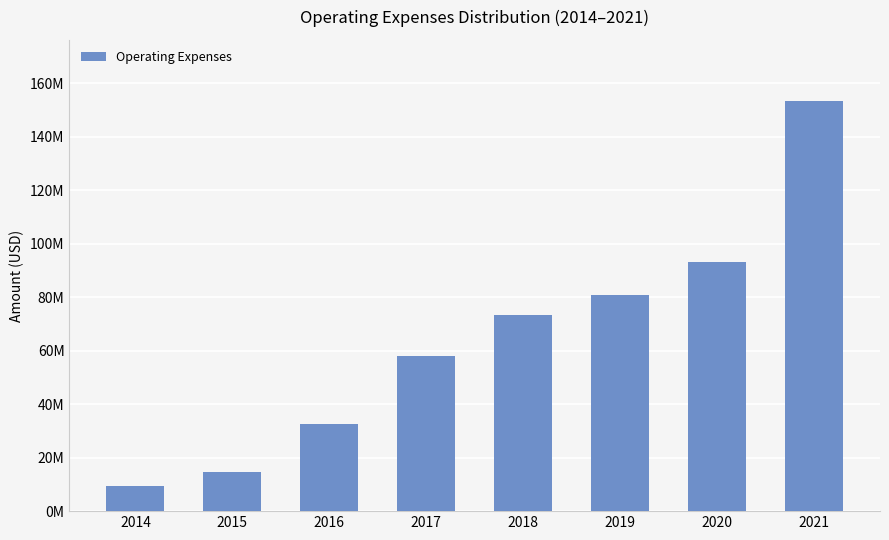

Reading right to left, transcribe all the data shown in this chart.

2021=153202000	2020=93144000	2019=80752000	2018=73194000	2017=57960000	2016=32666000	2015=14794000	2014=9319000